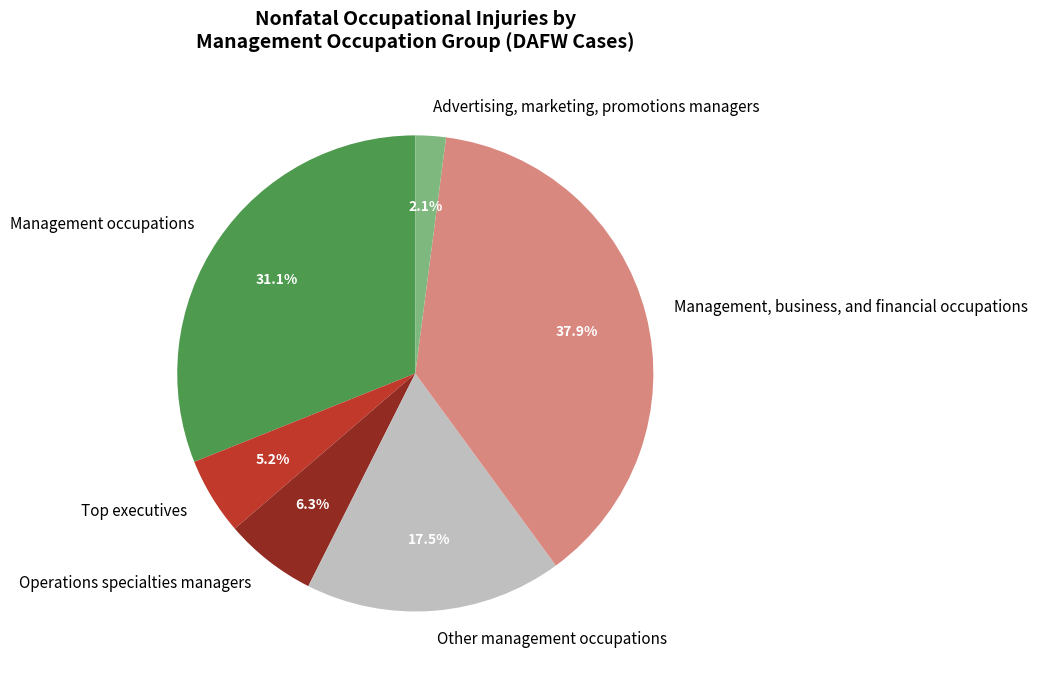

To the nearest percent, what portion does Operations specialties managers represent?

6%